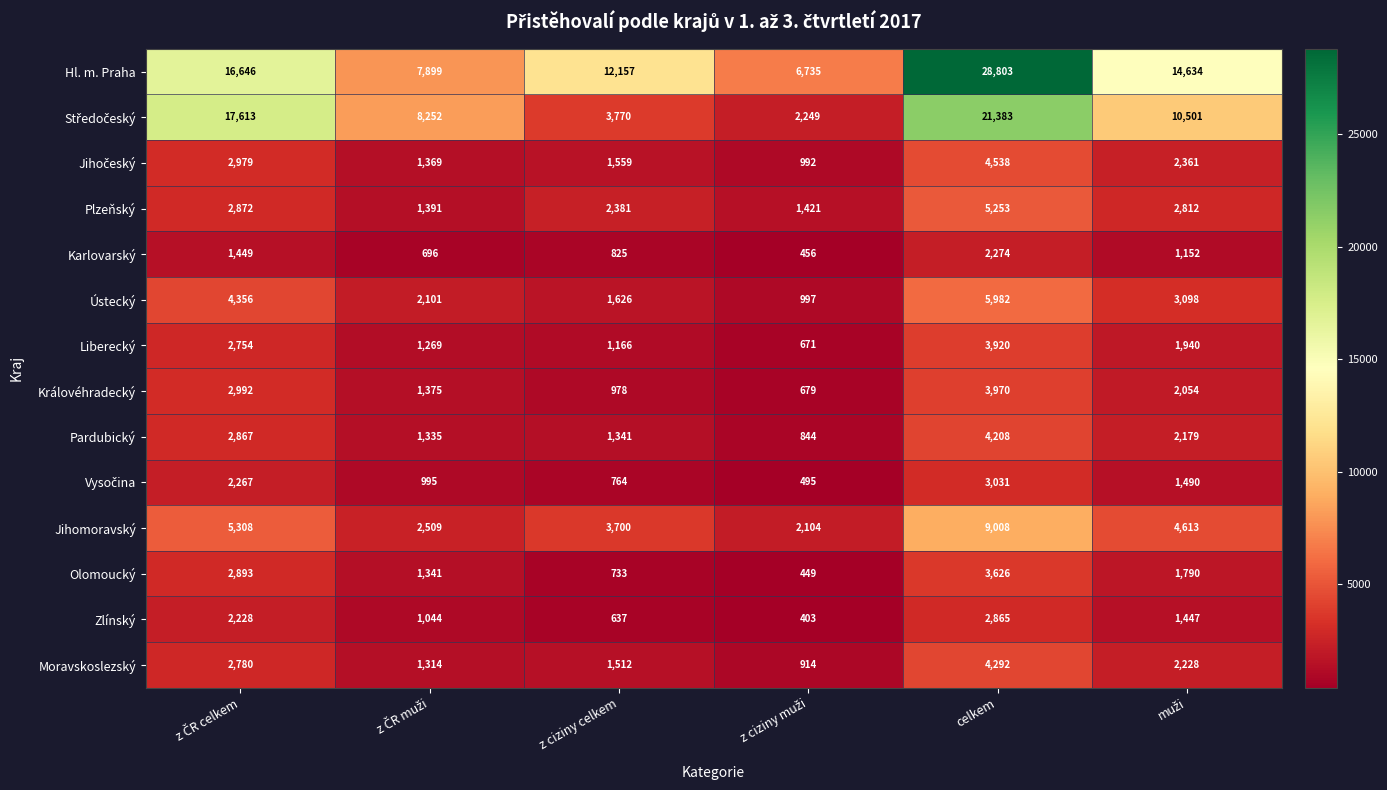

What is the maximum value shown in the chart?

28803